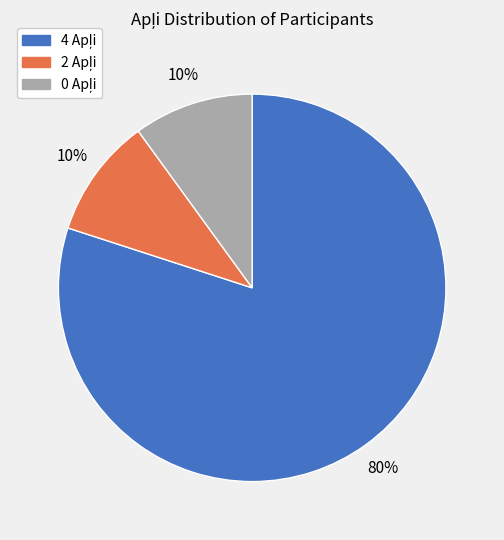

Is there any slice that represents more than half of the pie?

Yes